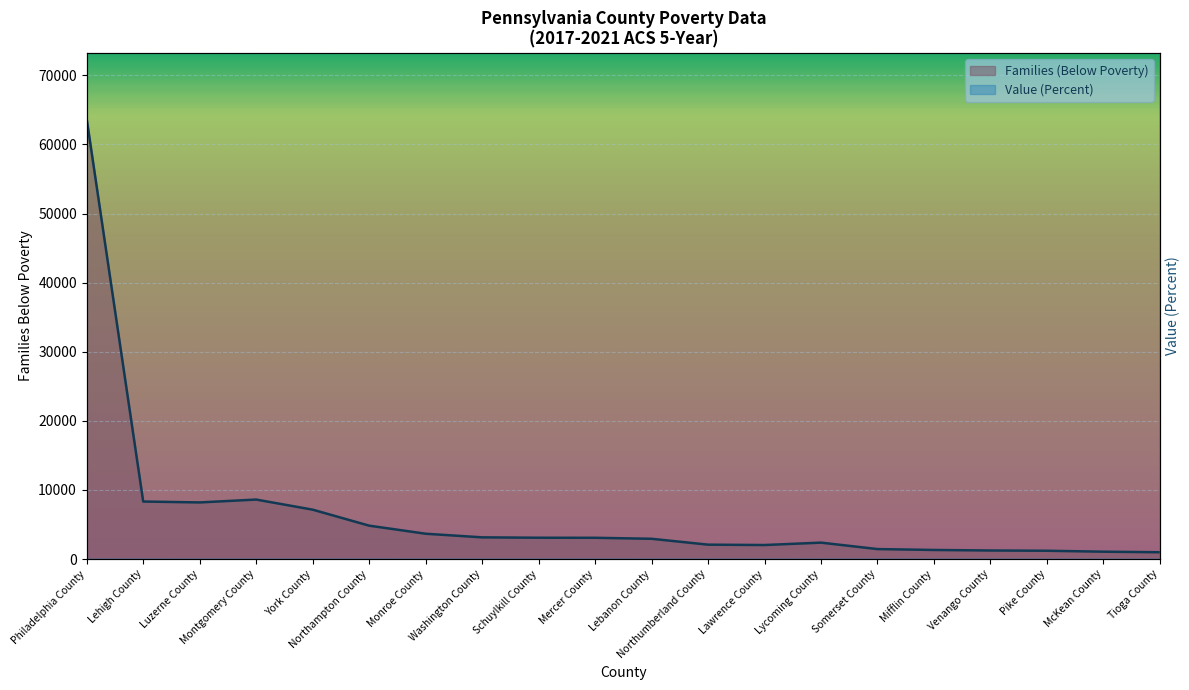

In Families (Below Poverty), how many points are higher than both neighbors (excluding endpoints)?

2